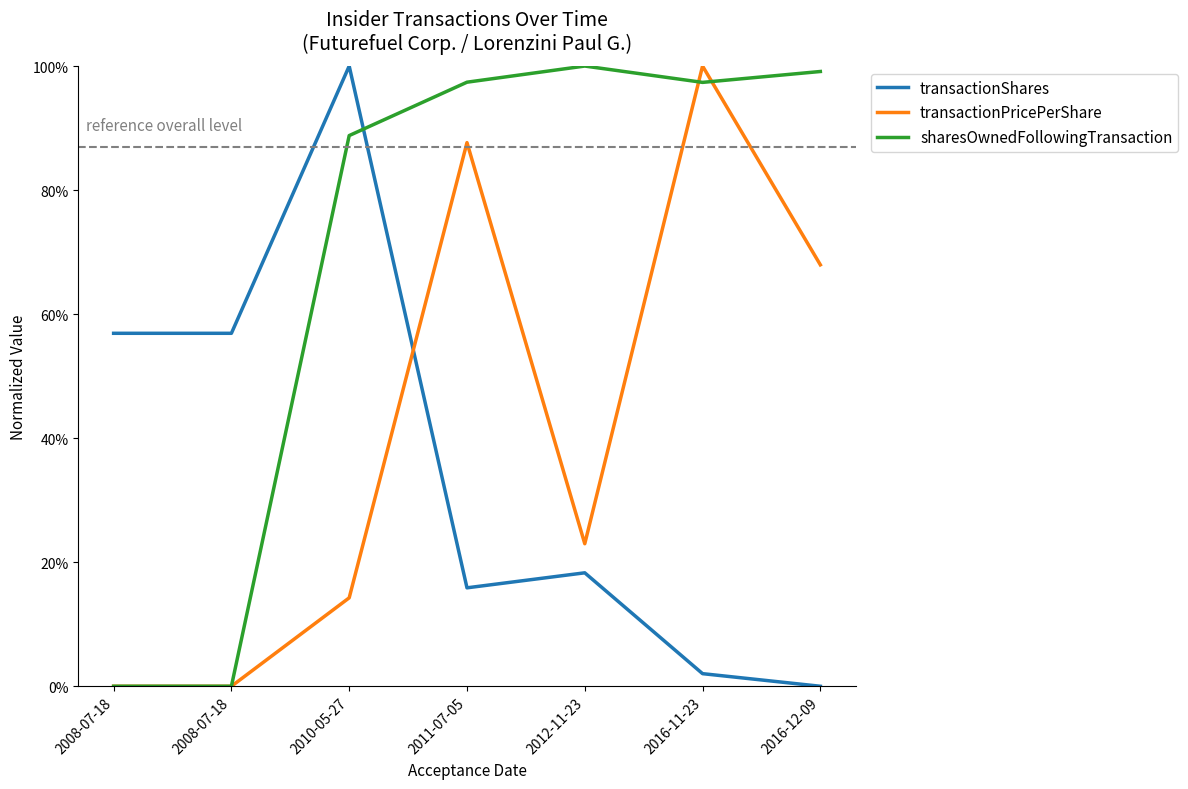

Where is transactionPricePerShare nearest to the value 0?

2008-07-18